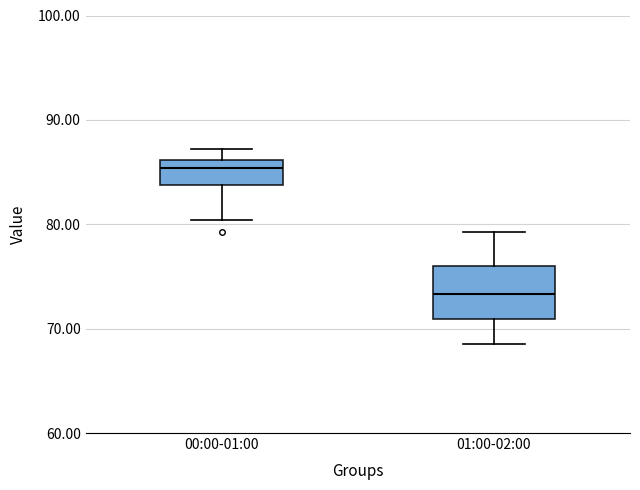

Reading left to right, read every box against the y-axis: the position of its median line, the range the box covers, and the ends of its whiskers. The values are not printed on the chart, so give them approximately, as read against the axis.

00:00-01:00: median 85, box 84 to 86, whiskers 80 to 87
01:00-02:00: median 73, box 71 to 76, whiskers 69 to 79